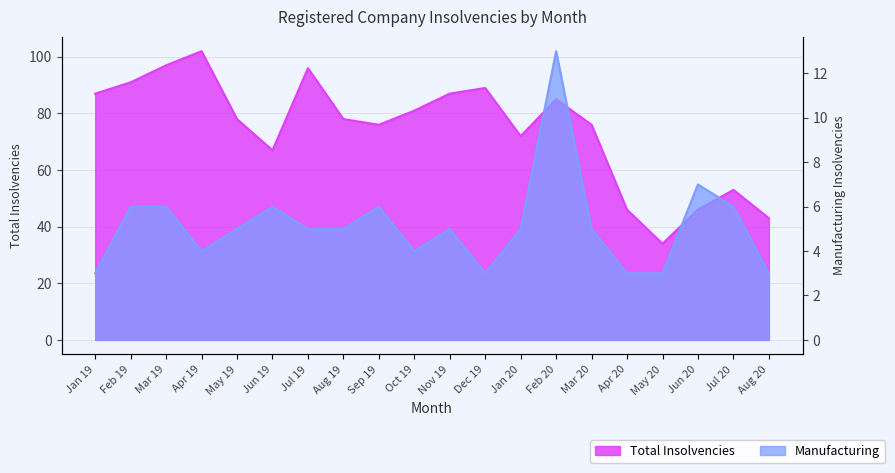

What value does the TOTAL series have at Apr 19, to the nearest 5?

100